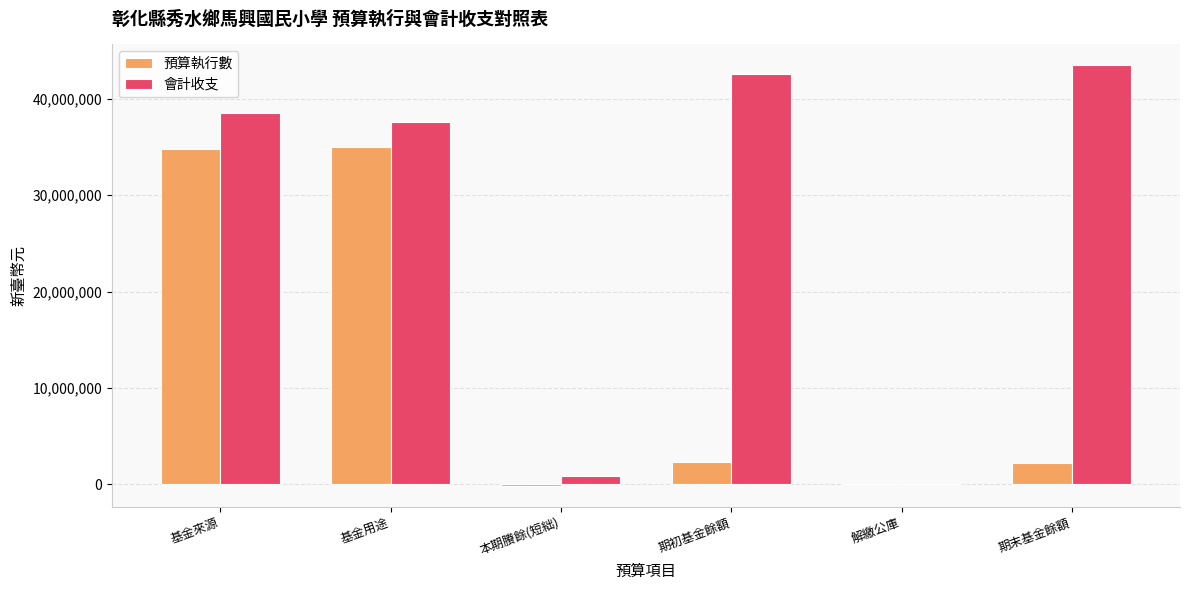

Which series changed the most between 本期賸餘(短絀) and 期末基金餘額?

會計收支